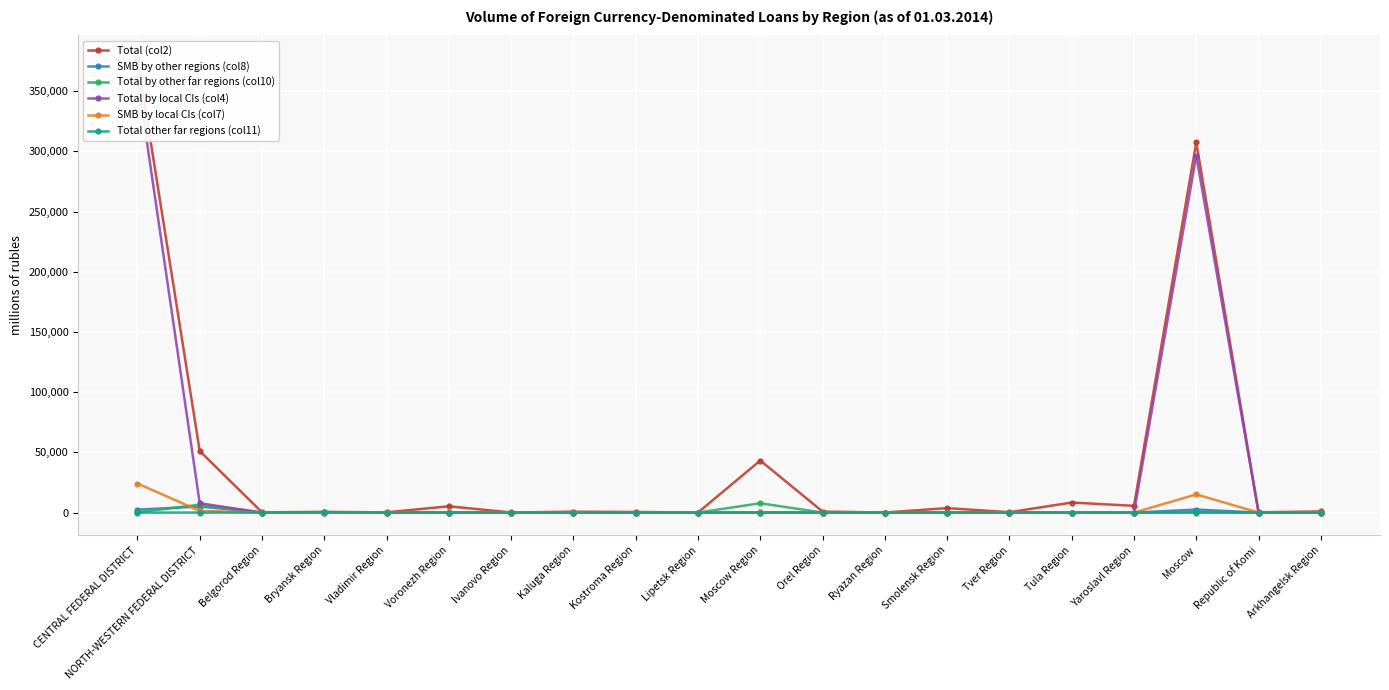

At NORTH-WESTERN FEDERAL DISTRICT, list the series in order from largest to smallest.

Total (col2), Total by local CIs (col4), Total by other far regions (col10), SMB by other regions (col8), SMB by local CIs (col7), Total other far regions (col11)